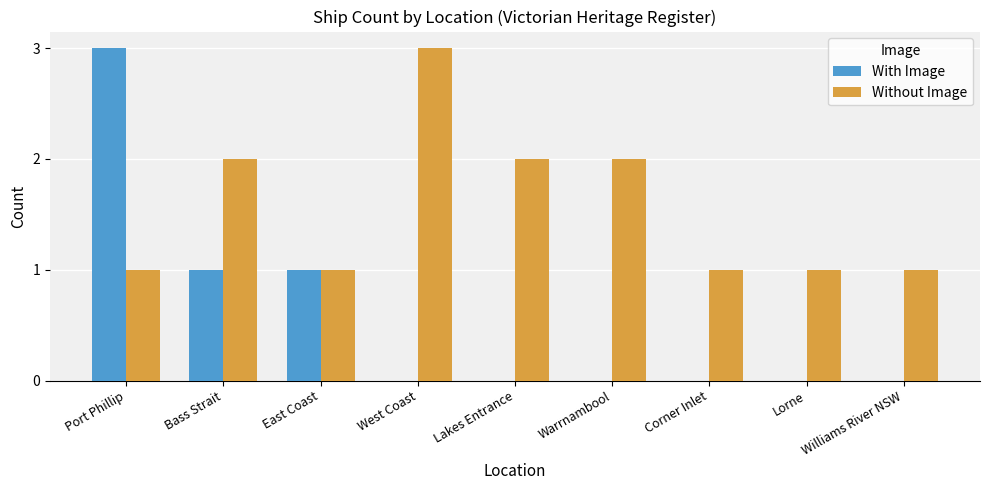

What is the difference between the With Image values at Corner Inlet and Bass Strait?

1